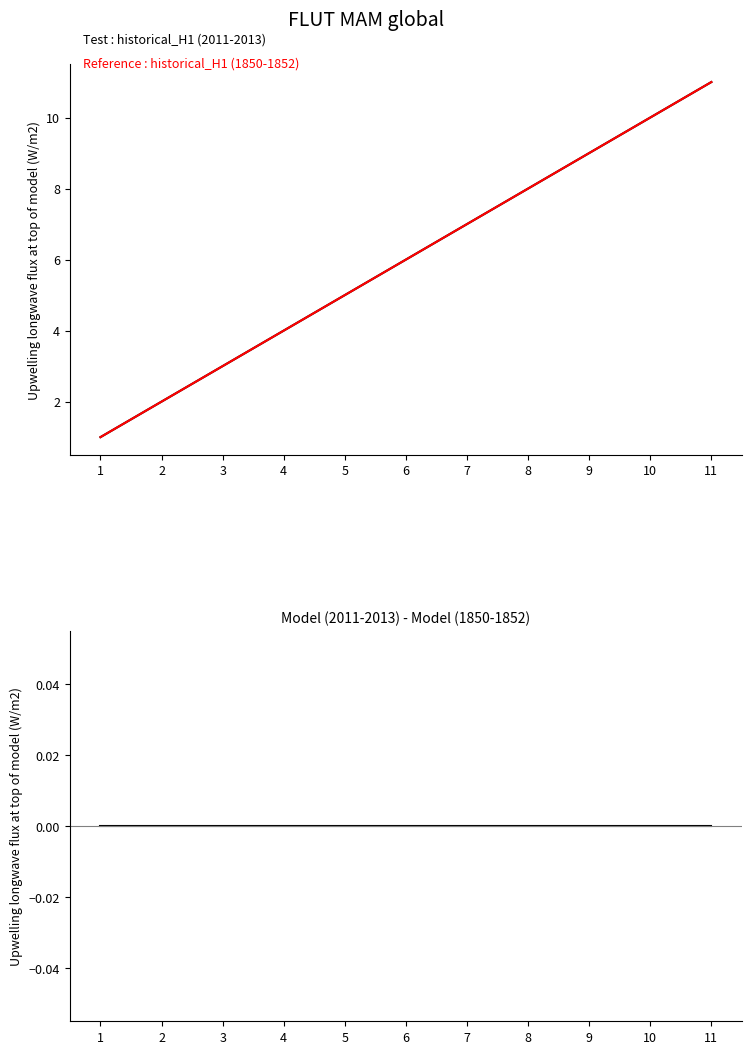

Which has a higher value, 4 or 1?

4